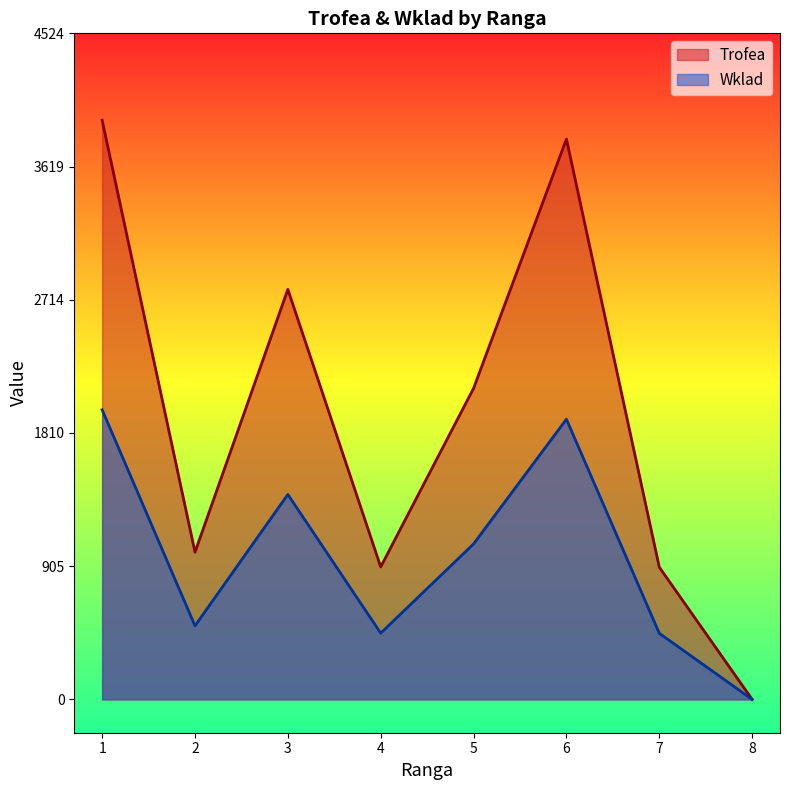

In Trofea, how many points are lower than both neighbors (excluding endpoints)?

2